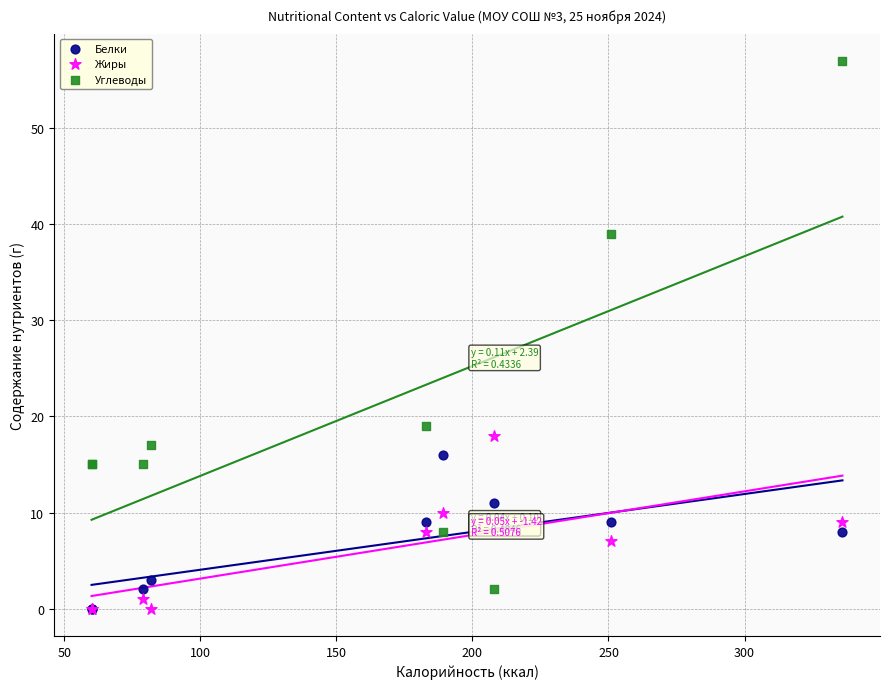

Across all series, what Y value is closest to 28?

19